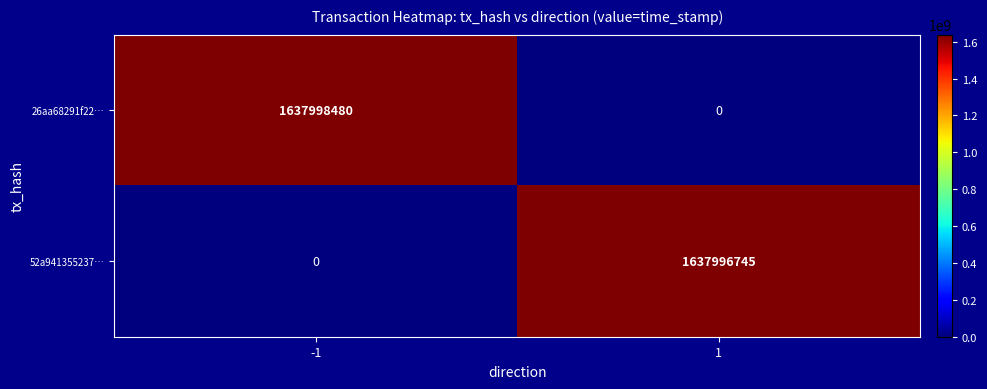

How many data points does each series have?

2